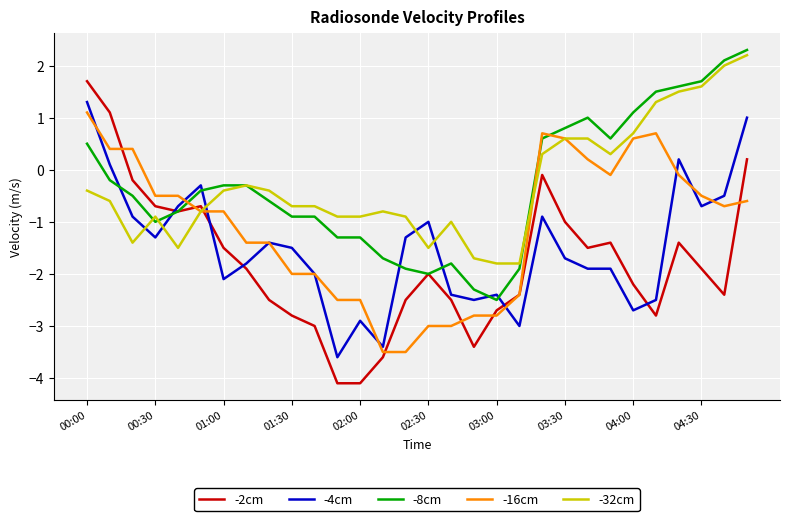

What is the smallest value displayed?

-4.1